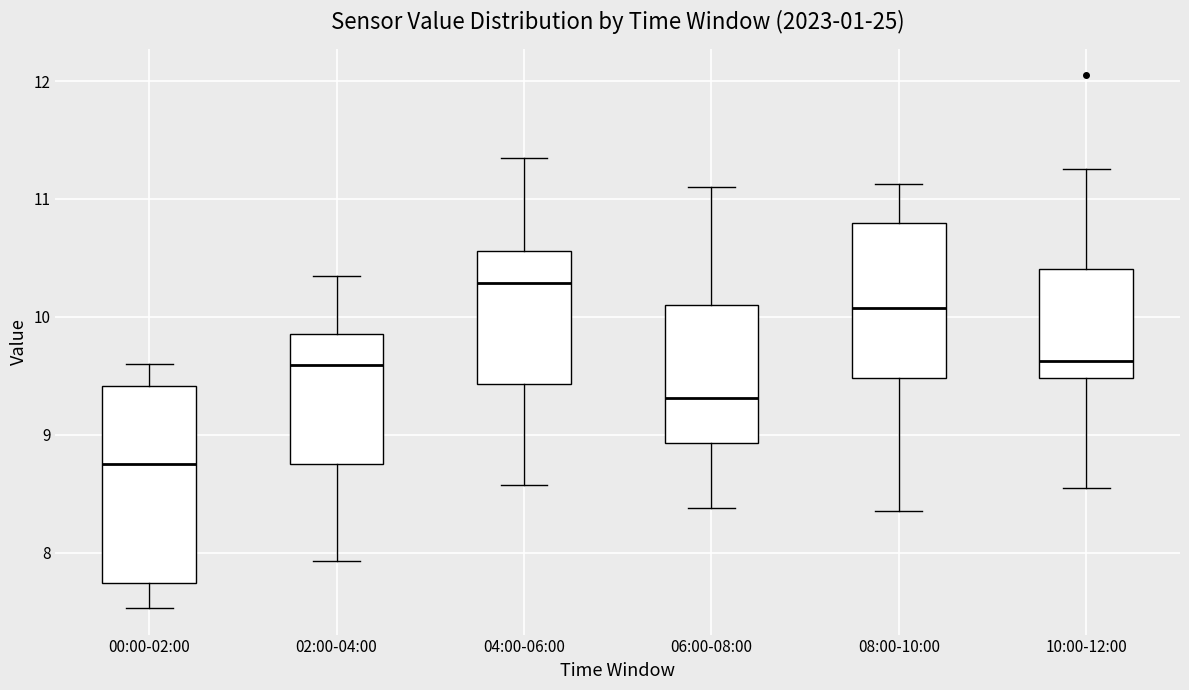

Which box has the lowest median line?

00:00-02:00